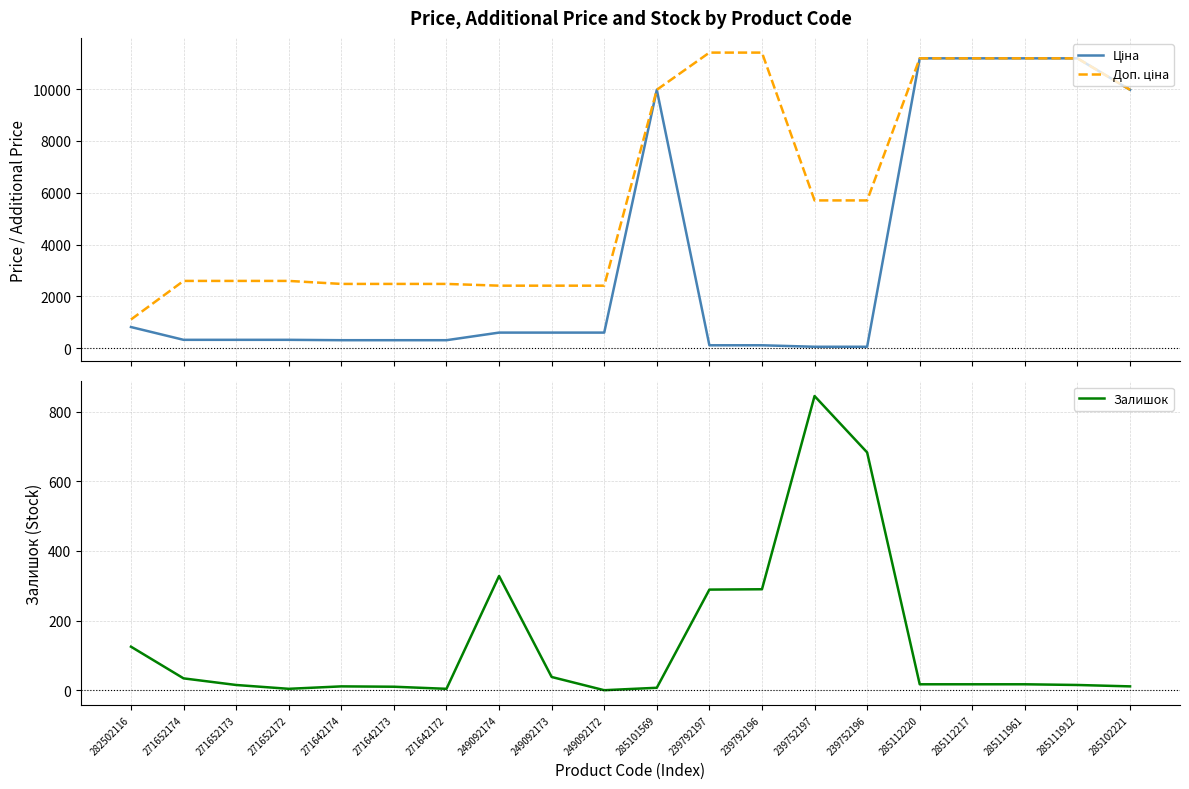

At which category is the sum across all series the highest?

285112220